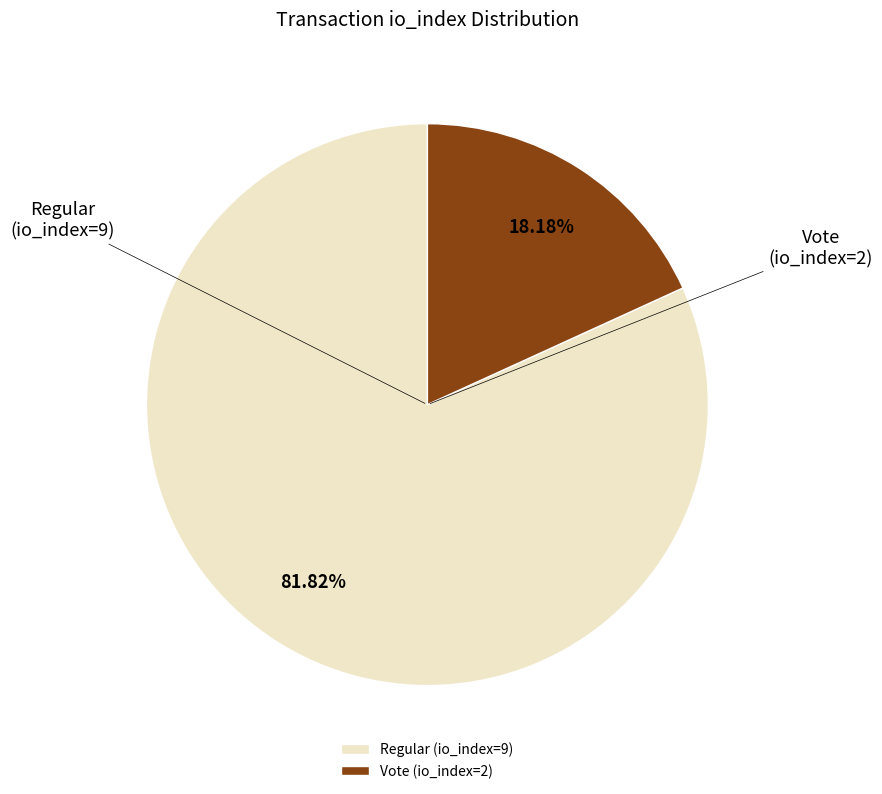

What is the ratio of the value at Vote (io_index=2) to the value at Regular (io_index=9)?

0.2